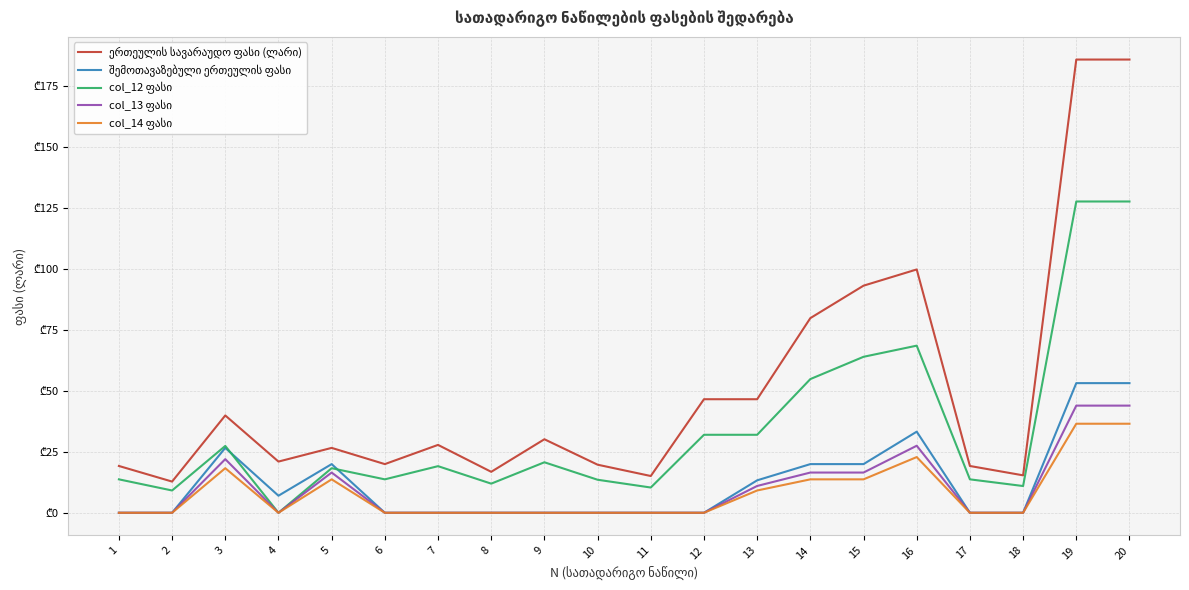

Does the chart display data point markers on the line(s)?

No